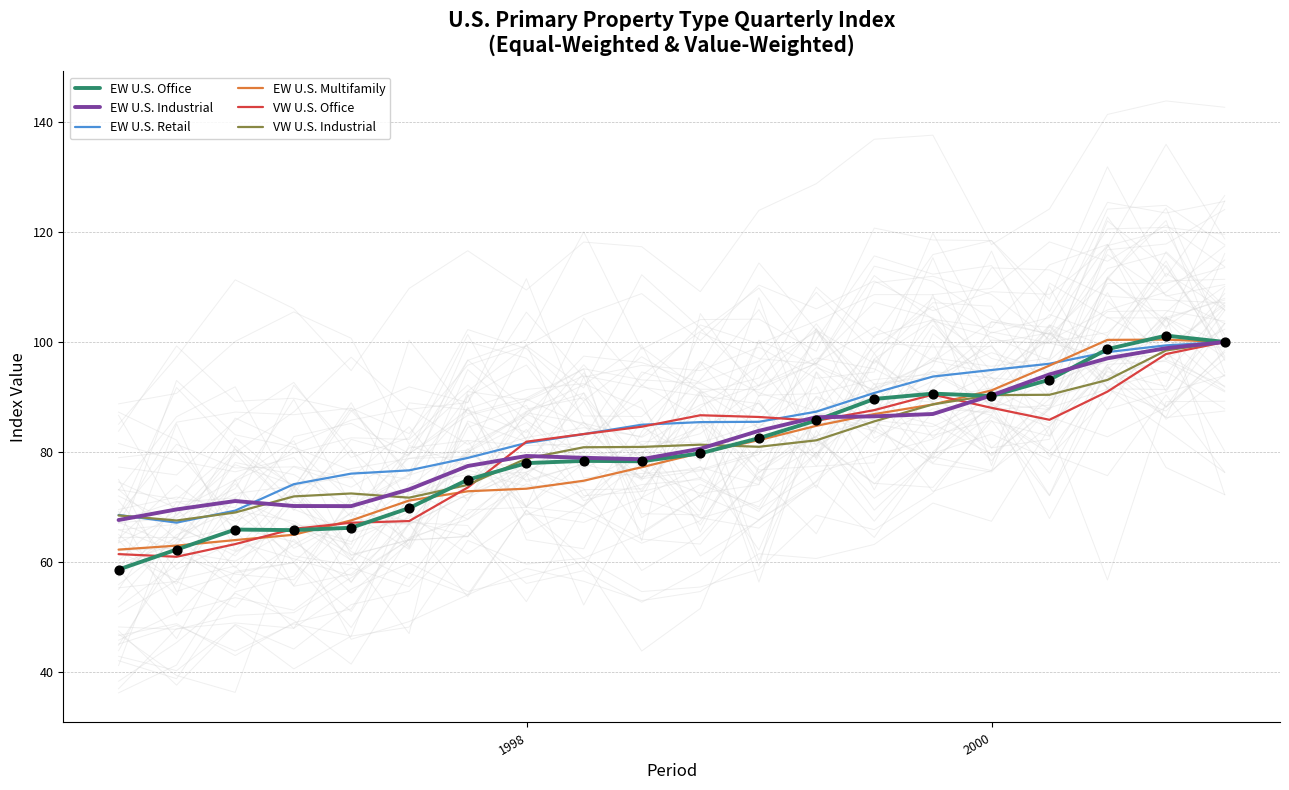

What is the minimum value for EW U.S. Multifamily?

62.3